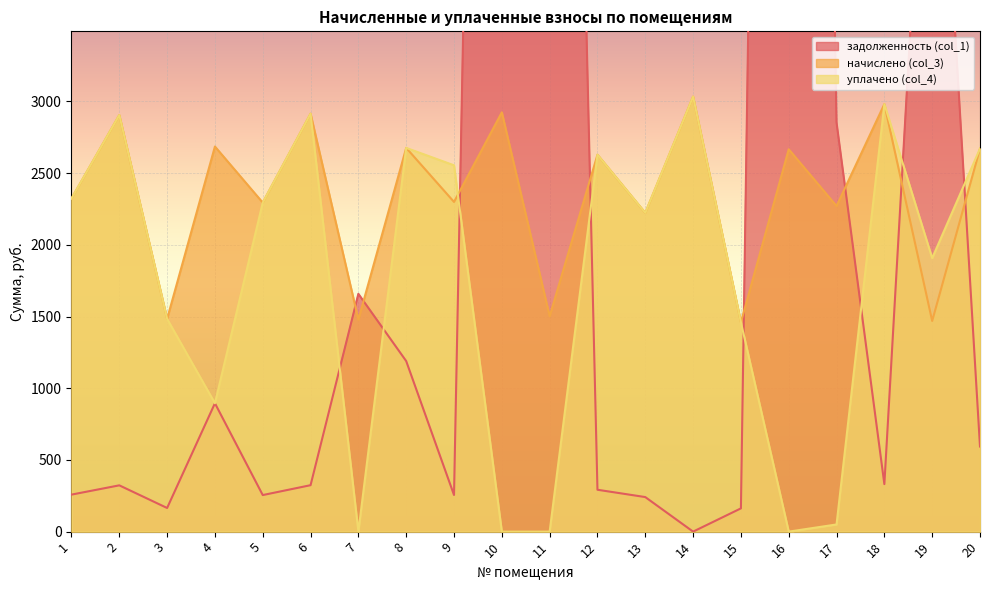

What are all the series names shown in the legend?

задолженность (col_1), начислено (col_3), уплачено (col_4)